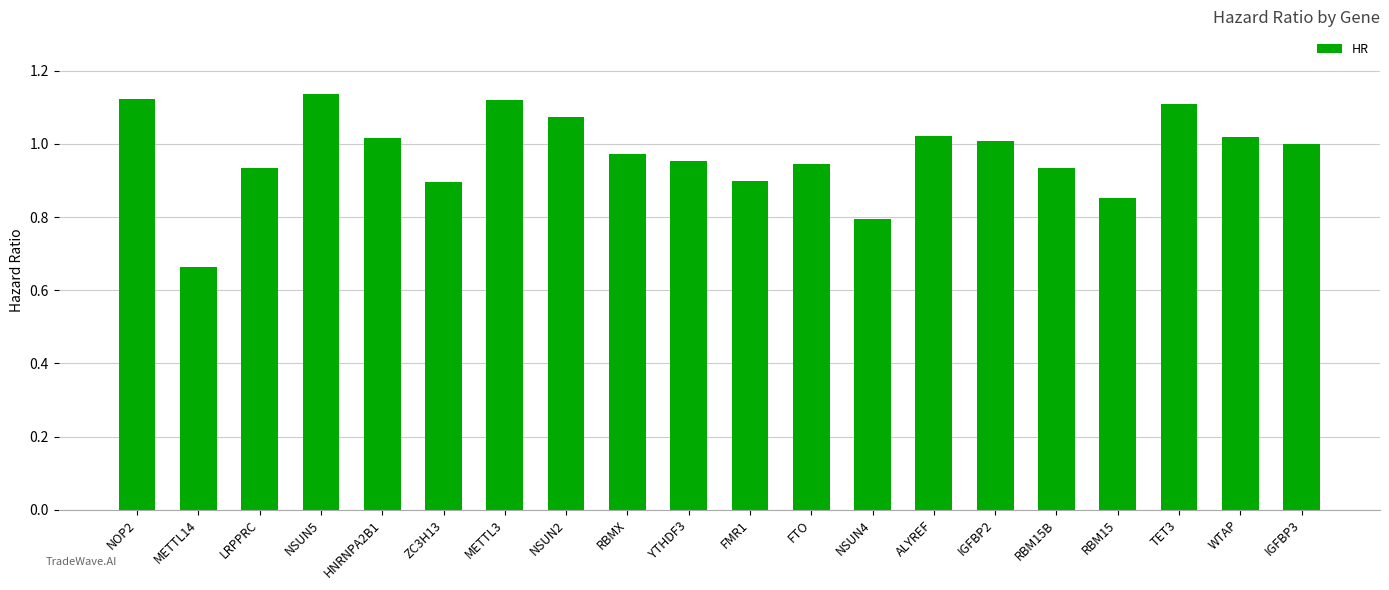

What is the label of the 16th bar from the left?

RBM15B